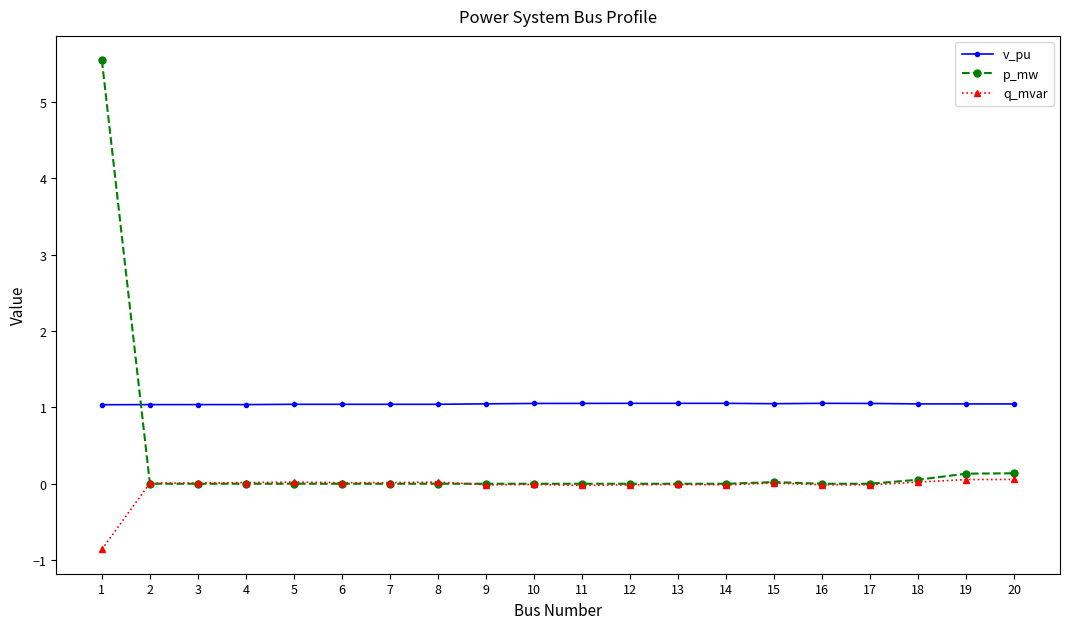

Which series has the largest range (max minus min)?

p_mw